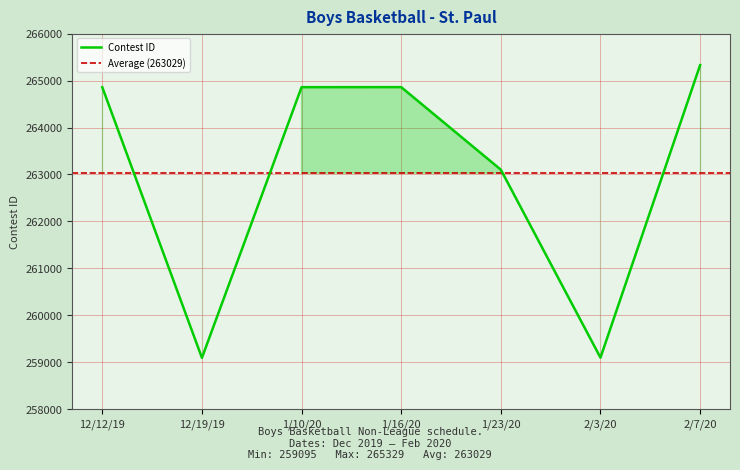

What is the difference between the maximum and minimum values?

6234